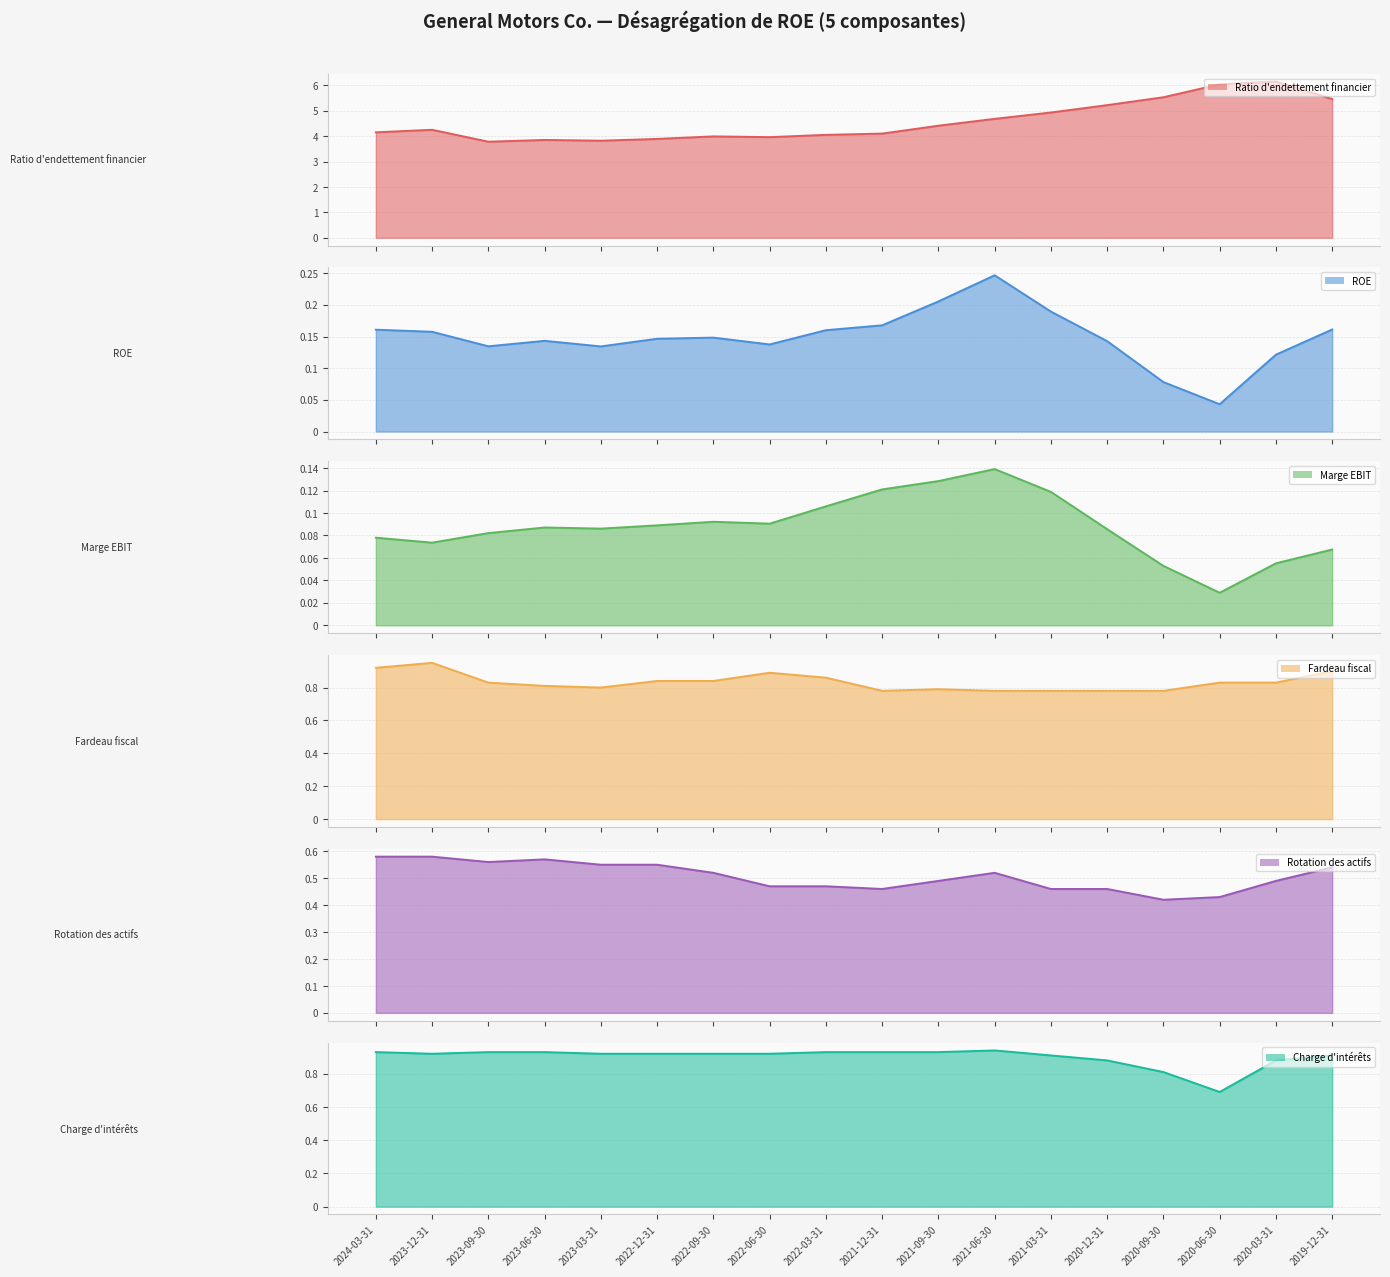

What is the average value of the Rotation des actifs series?

0.5